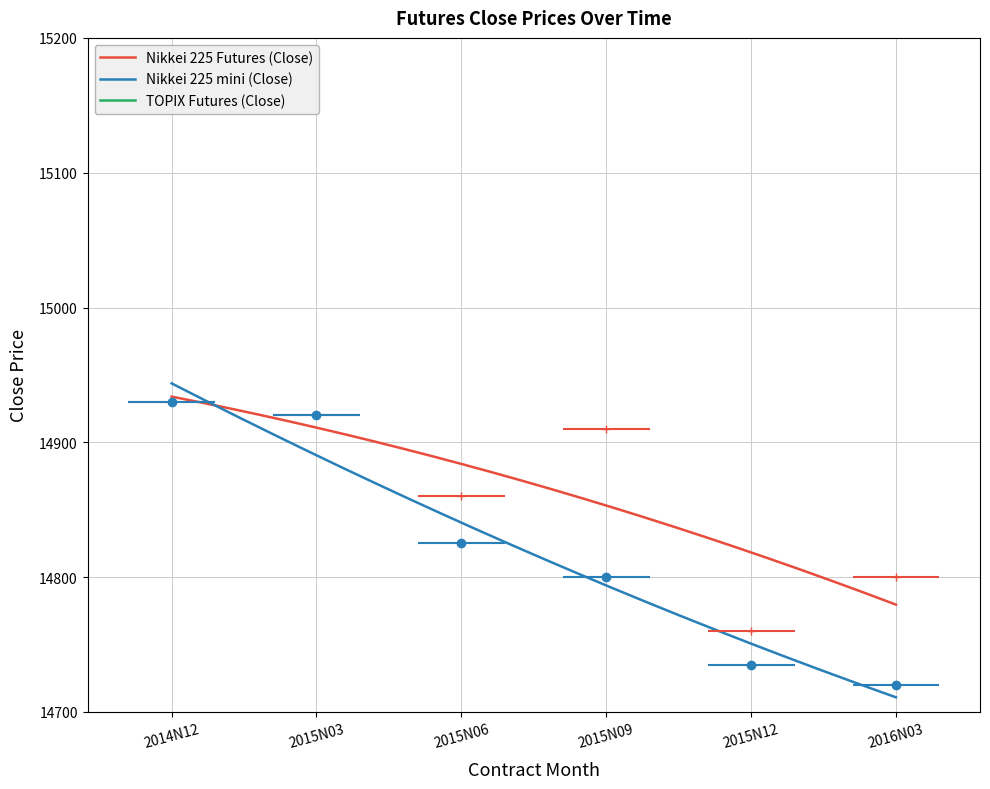

What is the average value of the Nikkei 225 mini (Close) series?

14822